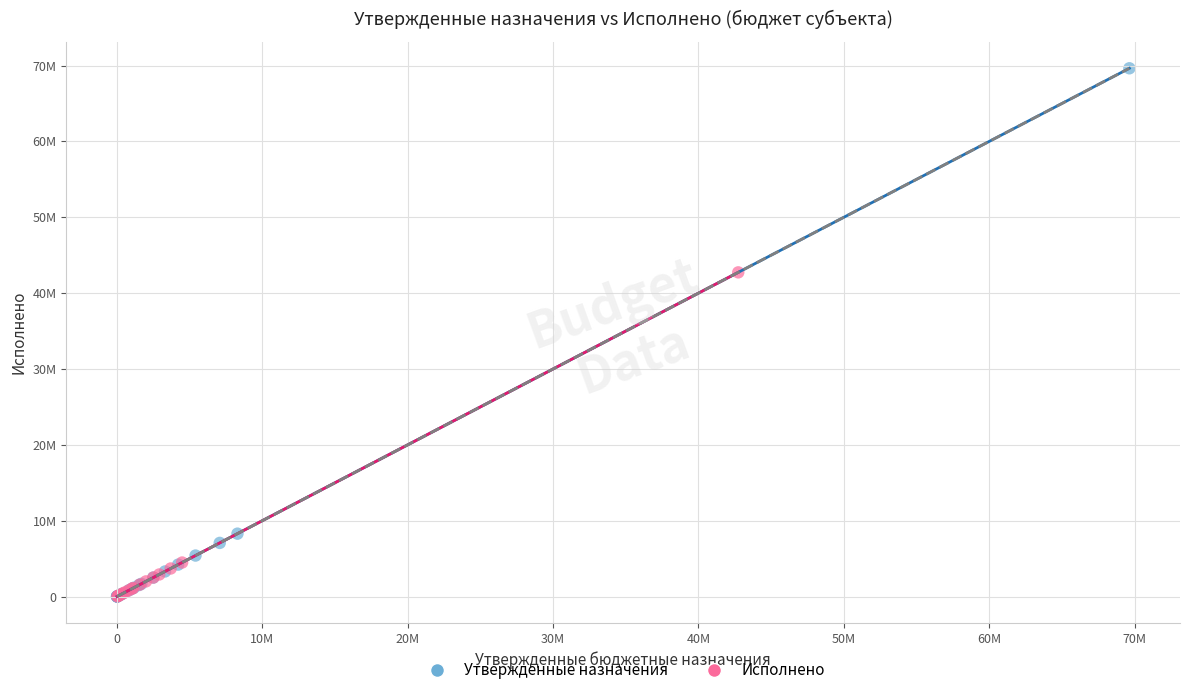

What are all the series names shown in the legend?

Утвержденные назначения, Исполнено